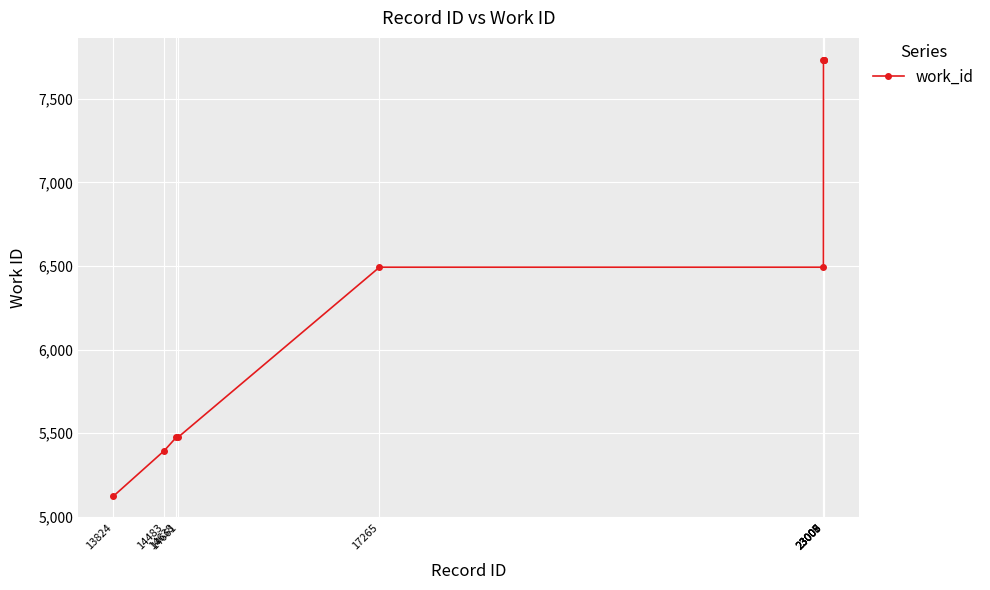

What is the value of the 9th point from the left?

7734